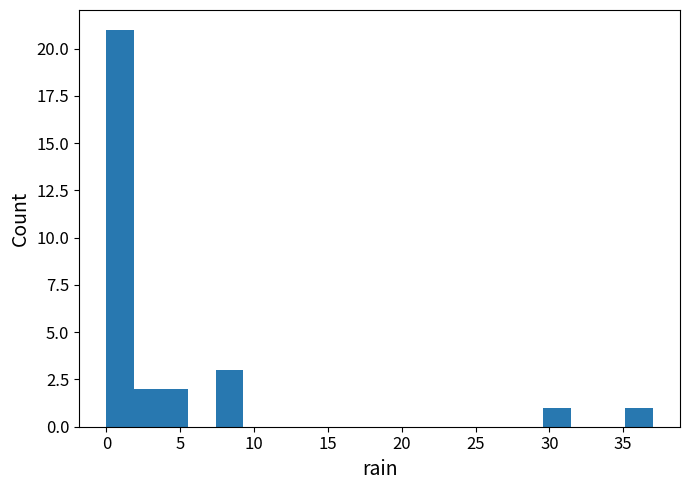

Read against the x-axis, roughly where is the centre of the tallest bar?

1.0